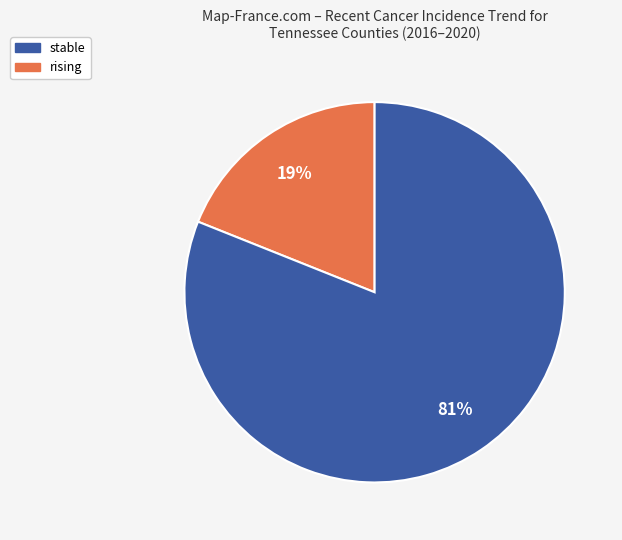

Is there any slice that represents more than half of the pie?

Yes